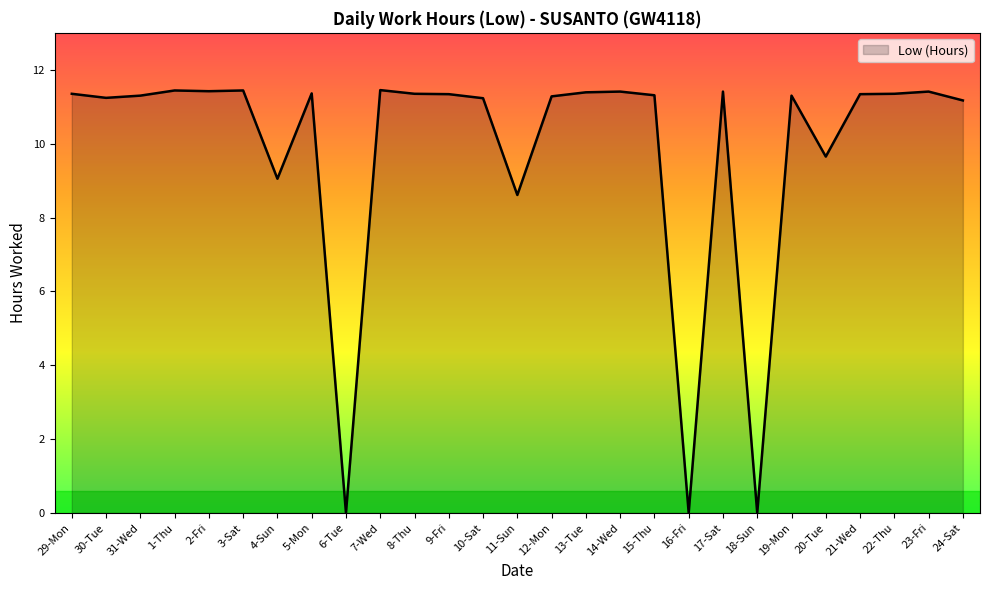

What is the ratio of the value at 22-Thu to the value at 21-Wed?

1.0